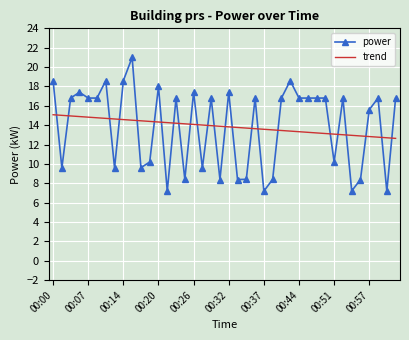

What is the difference between the maximum and minimum values in the trend series?

2.4